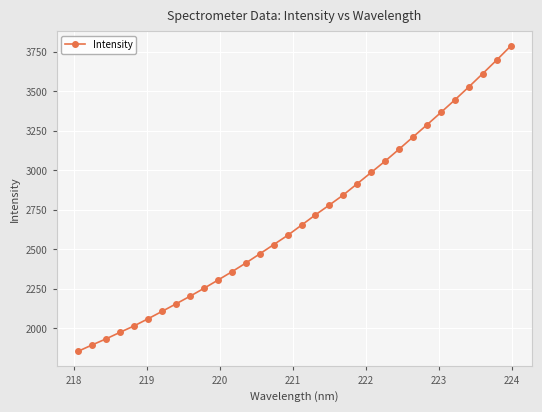

What is the value of the 21st point from the left?

2916.3